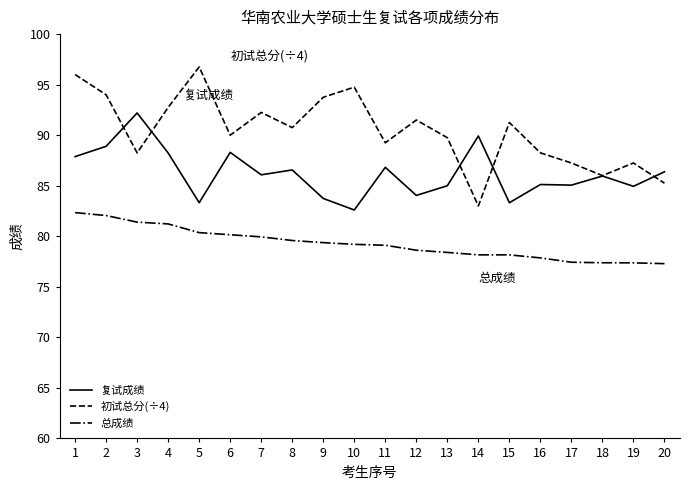

Which category has the highest value across all series?

5